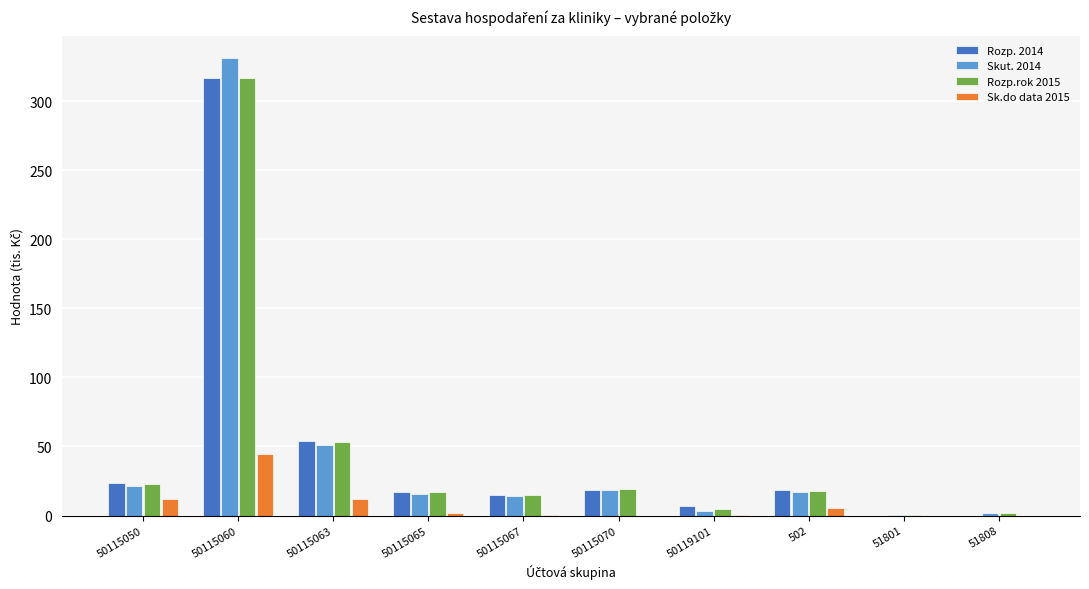

What is the difference between the Rozp. 2014 values at 50115065 and 502?

1.2